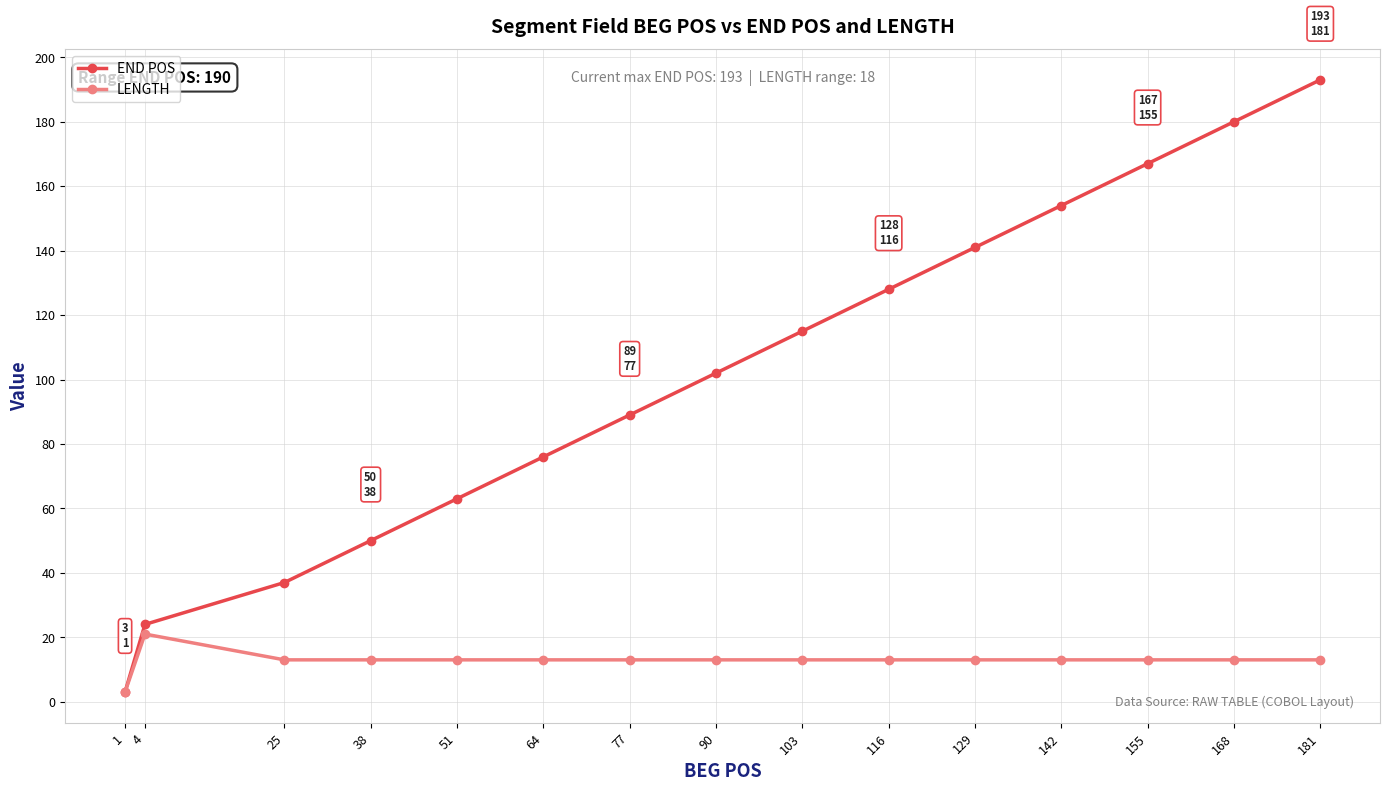

True or false: END POS has more than 1 interior local peaks.

False